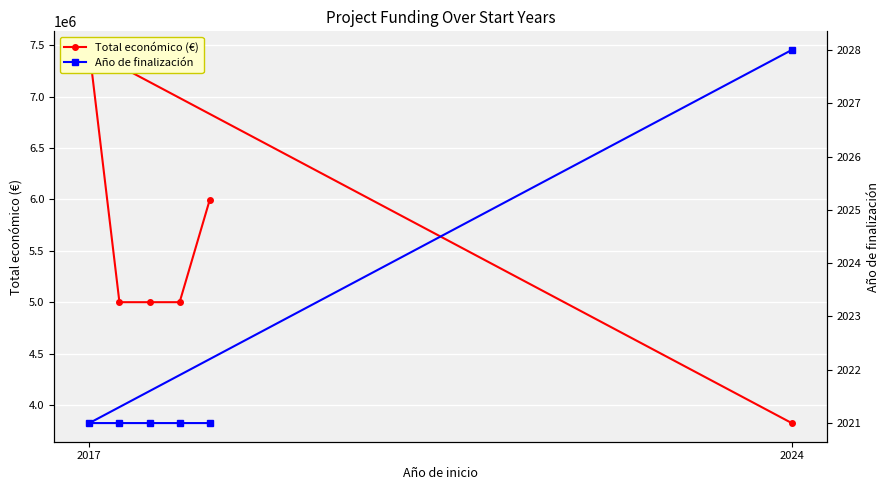

Which series changed the most between 2 and 5?

Total económico (€)